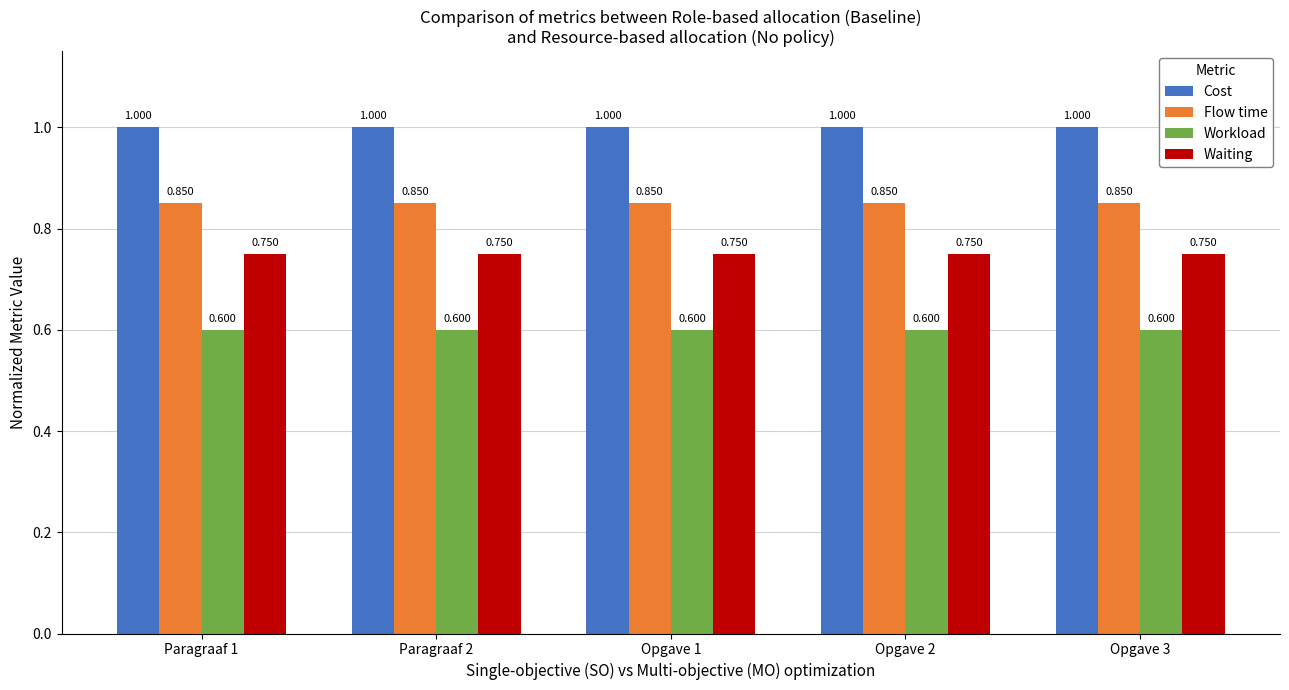

At Opgave 2, list the series in order from smallest to largest.

Workload, Waiting, Flow time, Cost